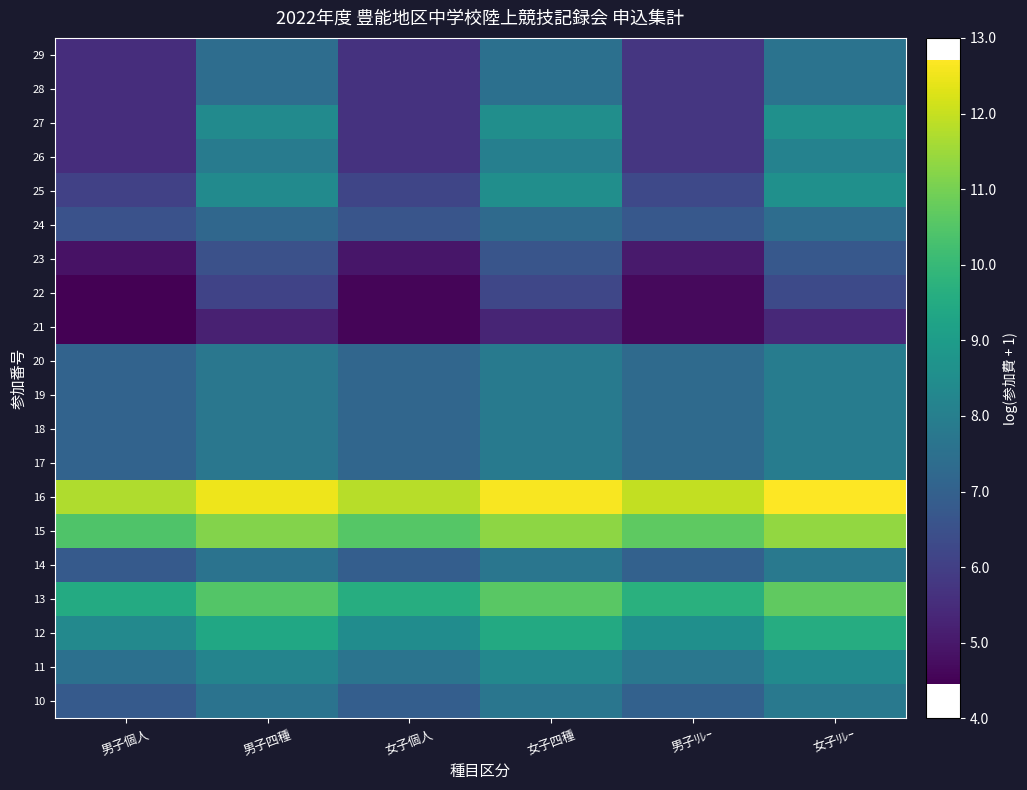

Which category has the highest value across all series?

女子ﾘﾚｰ